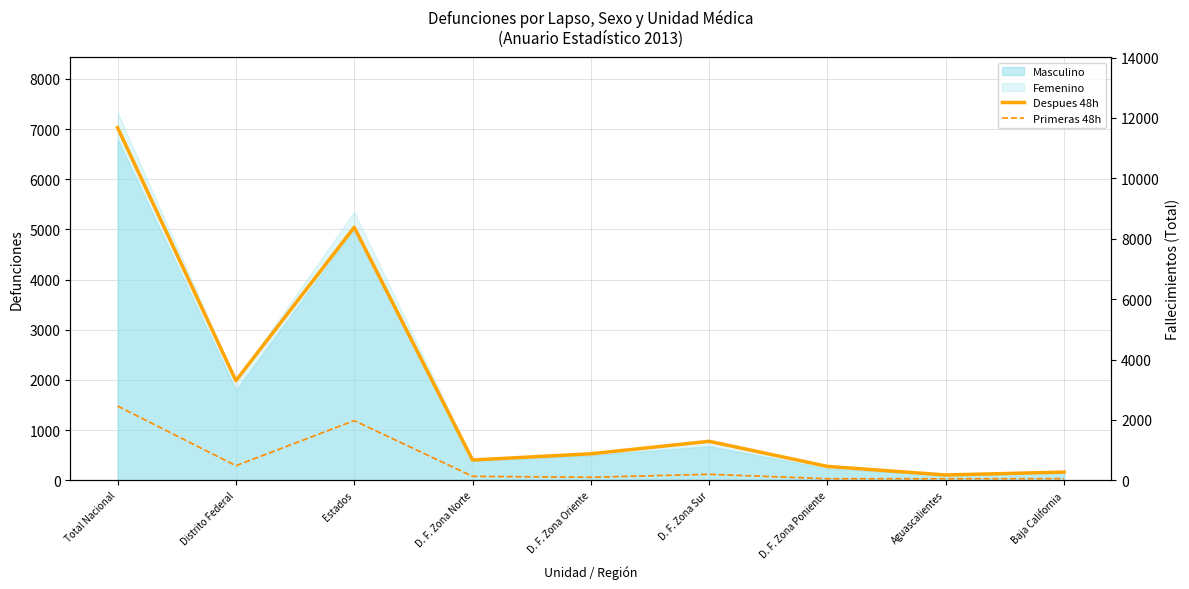

What is the minimum value shown in the chart?

51